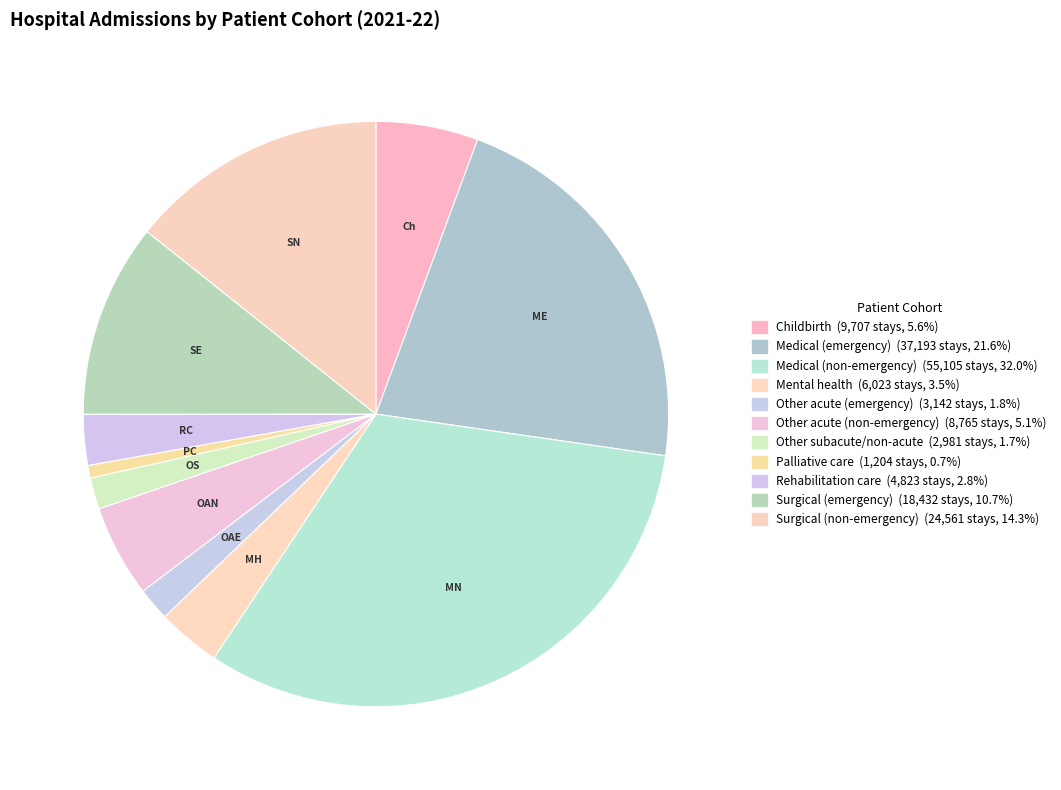

Approximately how many times larger is the value at Medical (emergency) compared to Rehabilitation care?

7.7